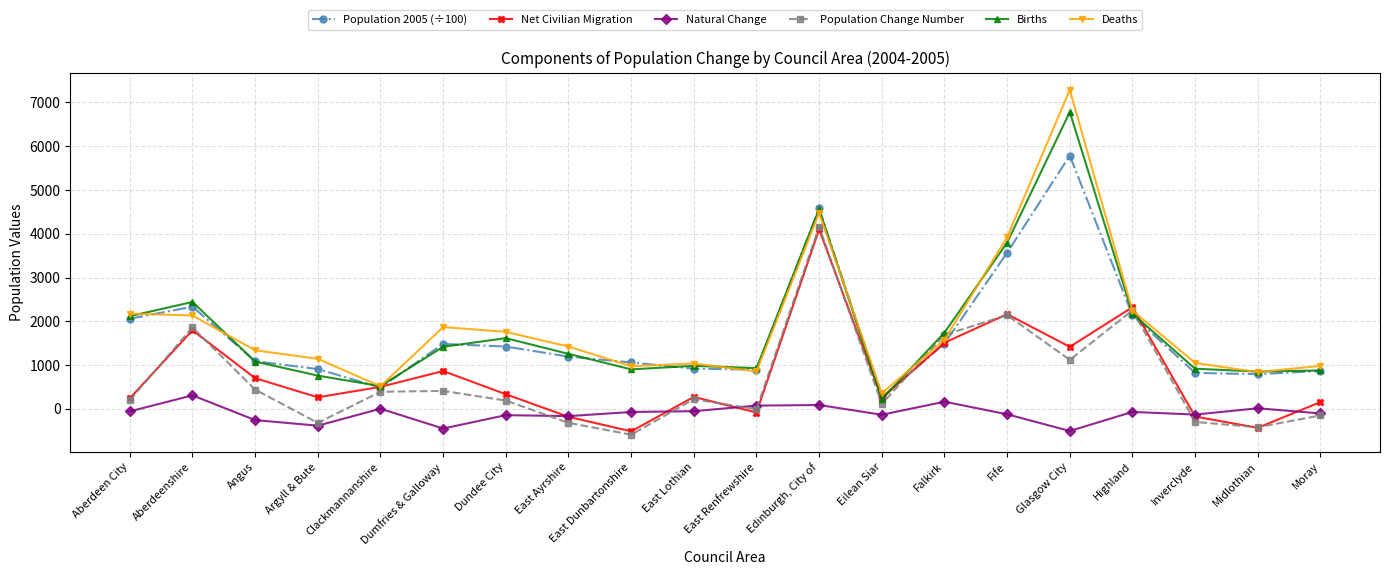

Which series has the largest range (max minus min)?

Deaths